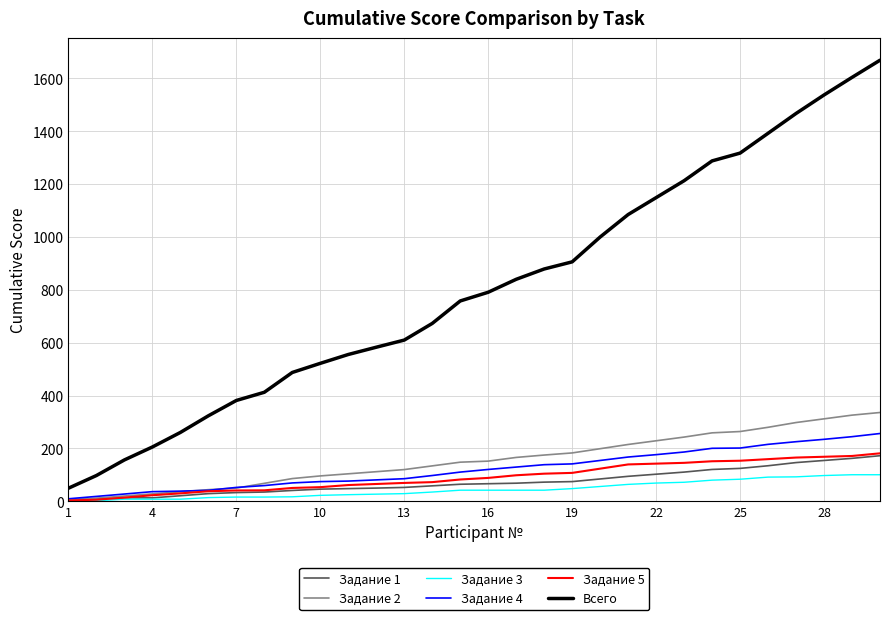

True or false: Всего and Задание 4 cross at least once.

False